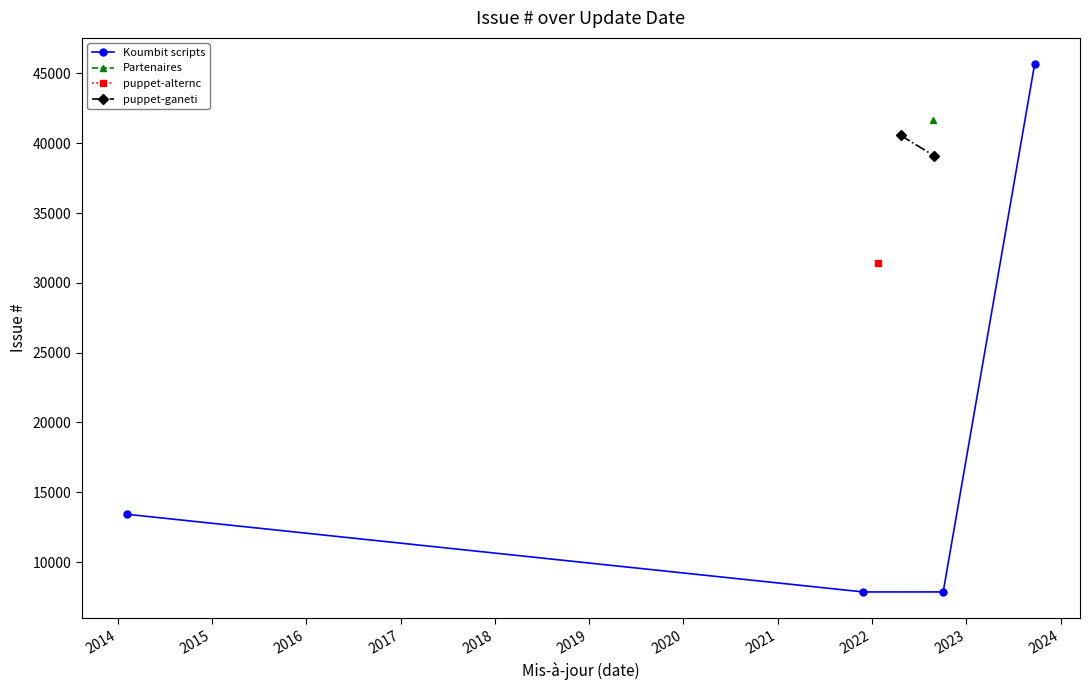

How many interior local valleys does the Koumbit scripts series have?

1